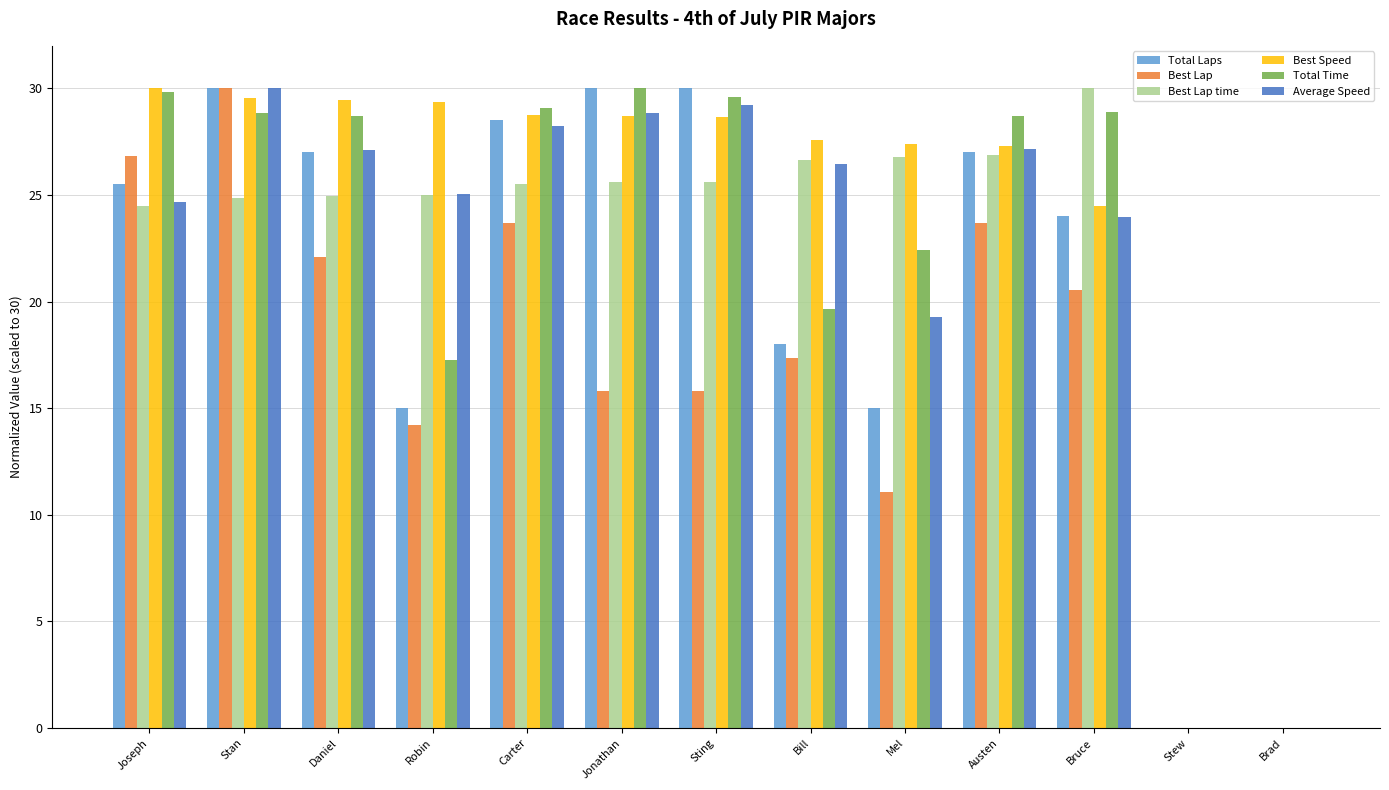

At which category is the sum across all series the highest?

Stan